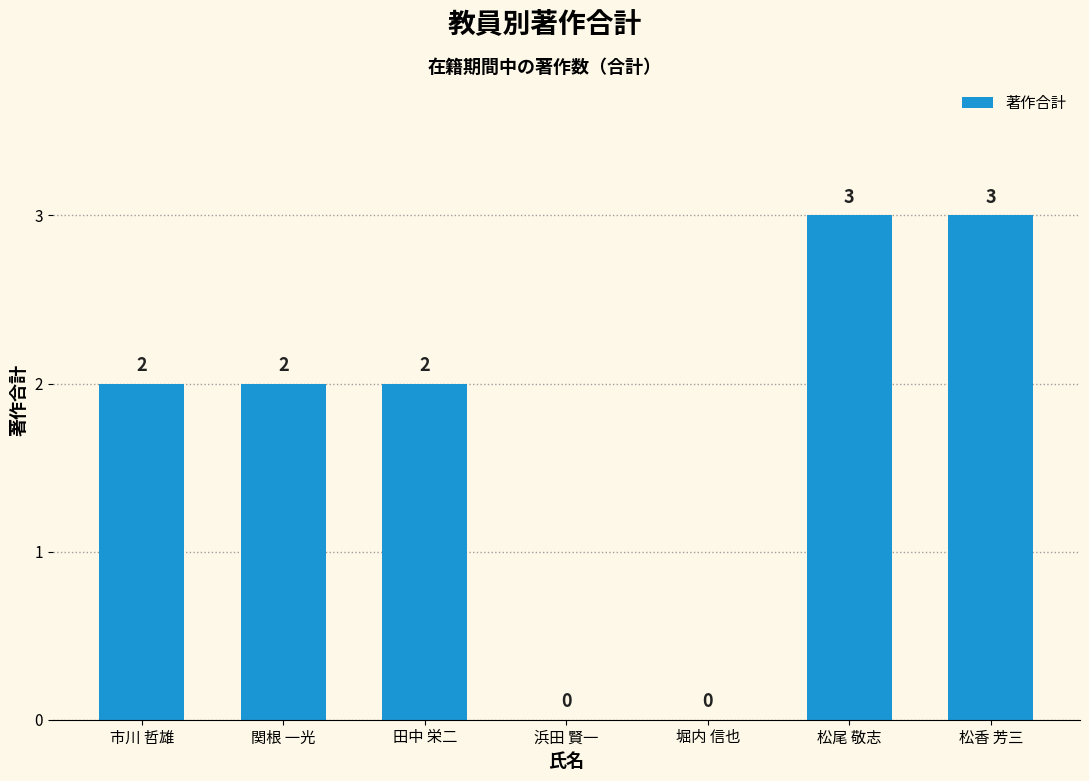

What is the maximum value shown in the chart?

3